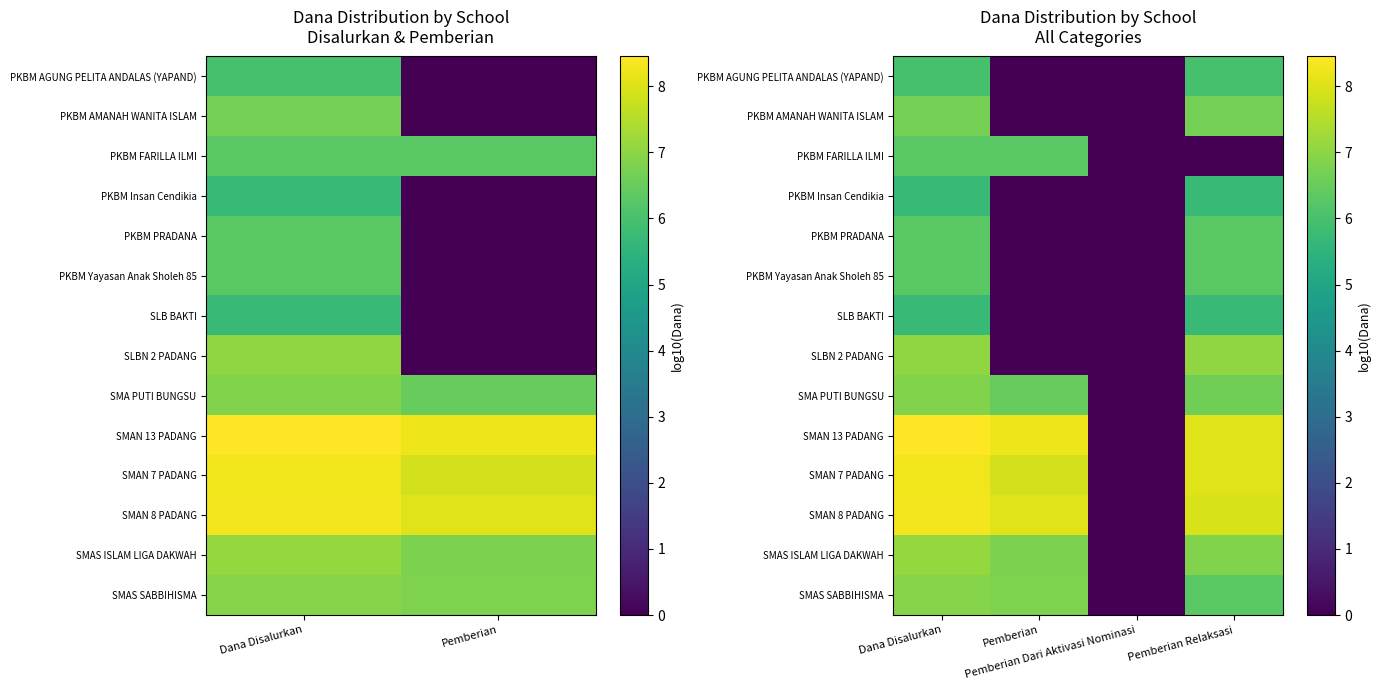

At how many categories does at least one series exceed 5?

3